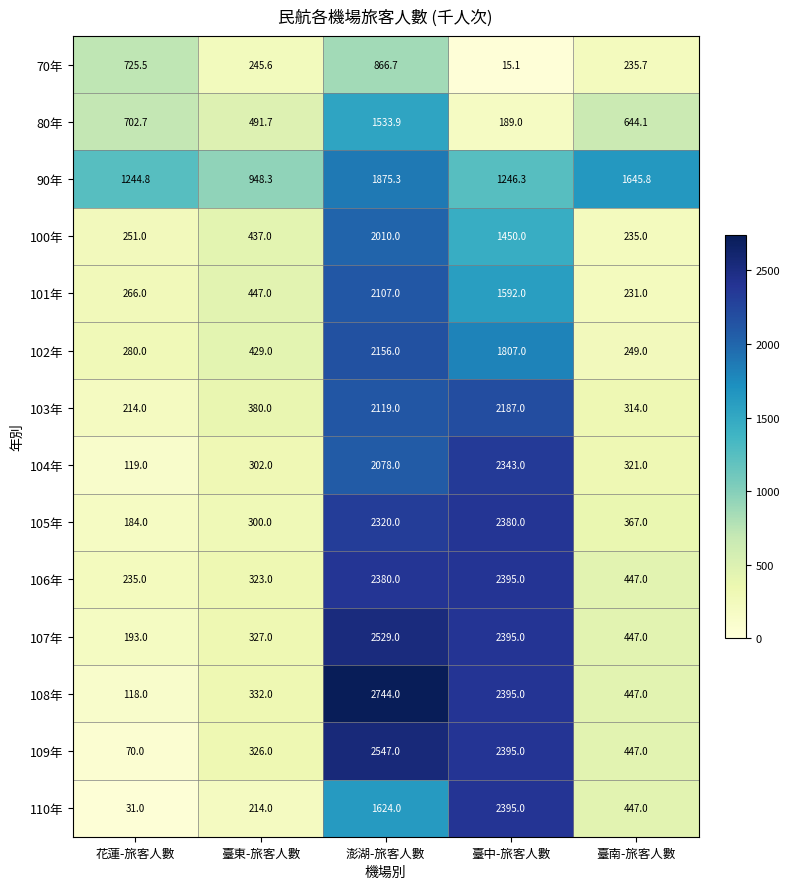

Rank the series at 澎湖-旅客人數 from highest to lowest value.

108年, 109年, 107年, 106年, 105年, 102年, 103年, 101年, 104年, 100年, 90年, 110年, 80年, 70年